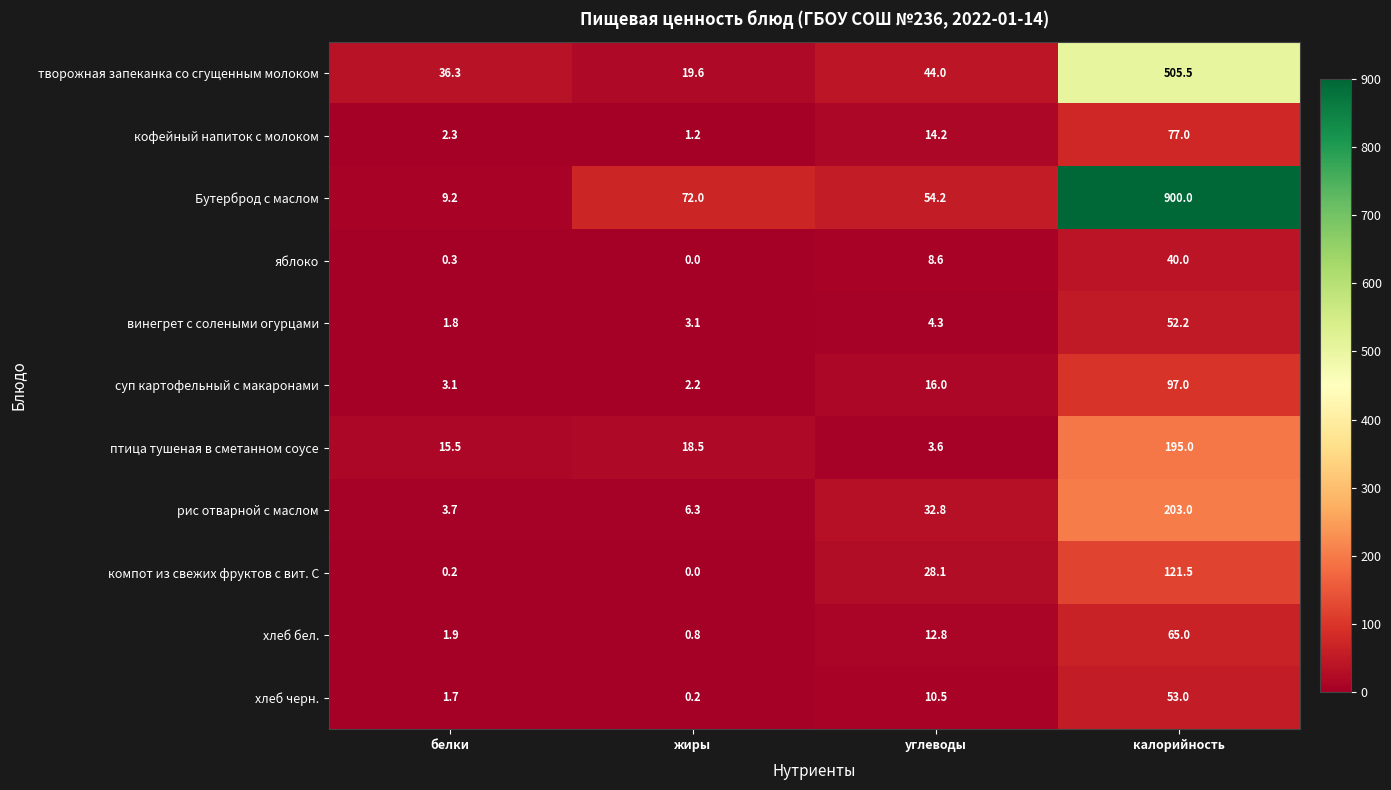

What is the sum of the кофейный напиток с молоком values at жиры and углеводы?

15.4